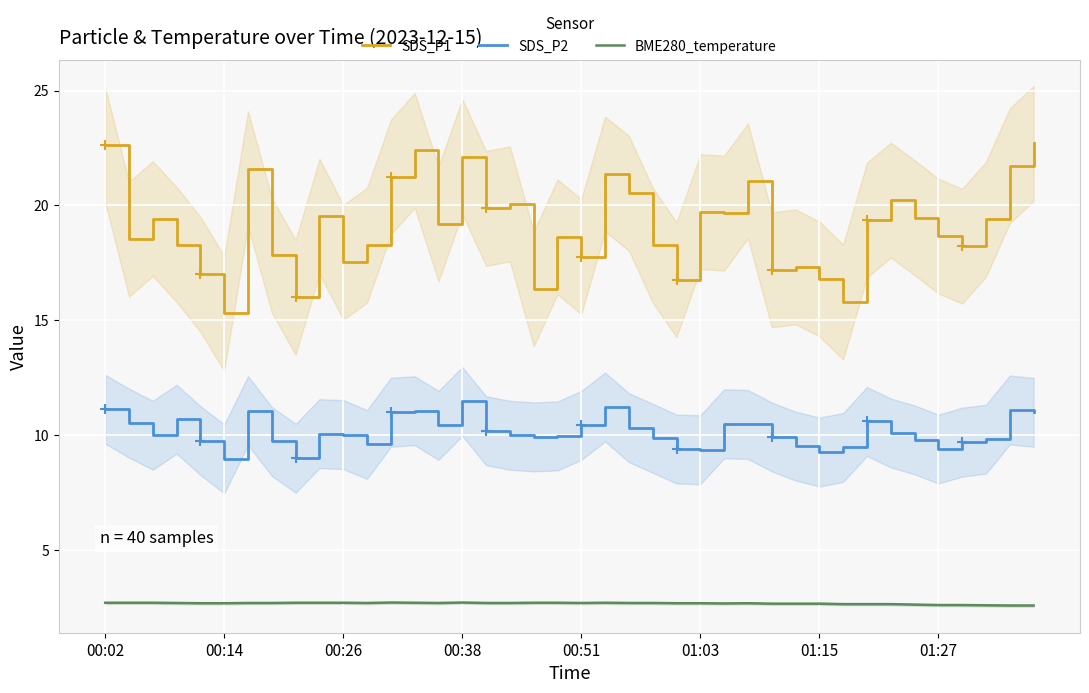

Rank the series by their maximum value, from lowest to highest.

BME280_temperature, SDS_P2, SDS_P1